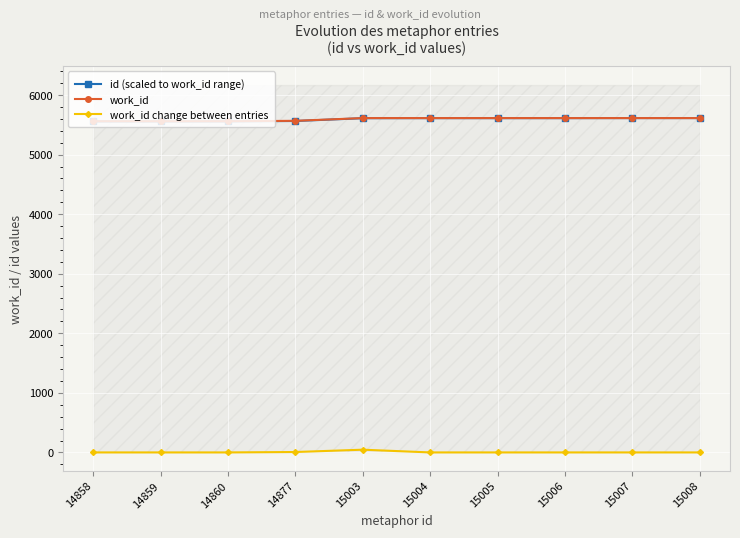

True or false: work_id change between entries and work_id cross at least once.

False